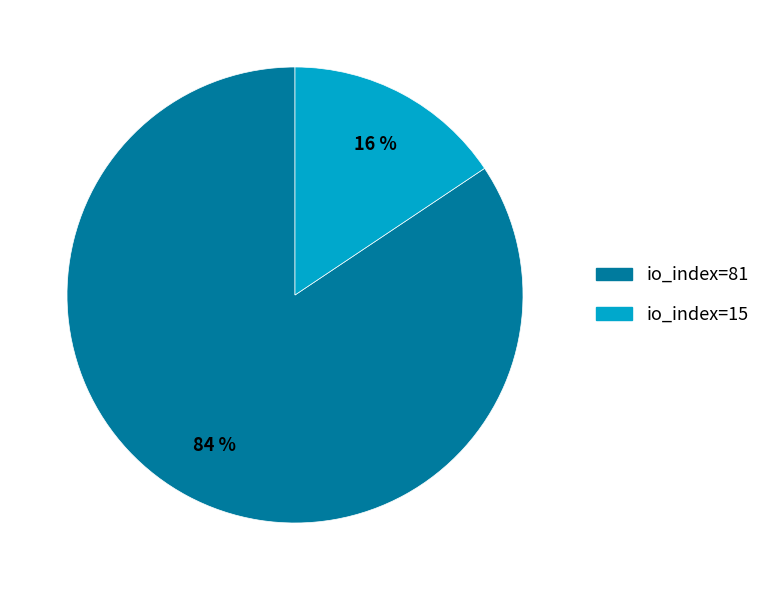

True or false: io_index=15 accounts for 27% of the total.

False